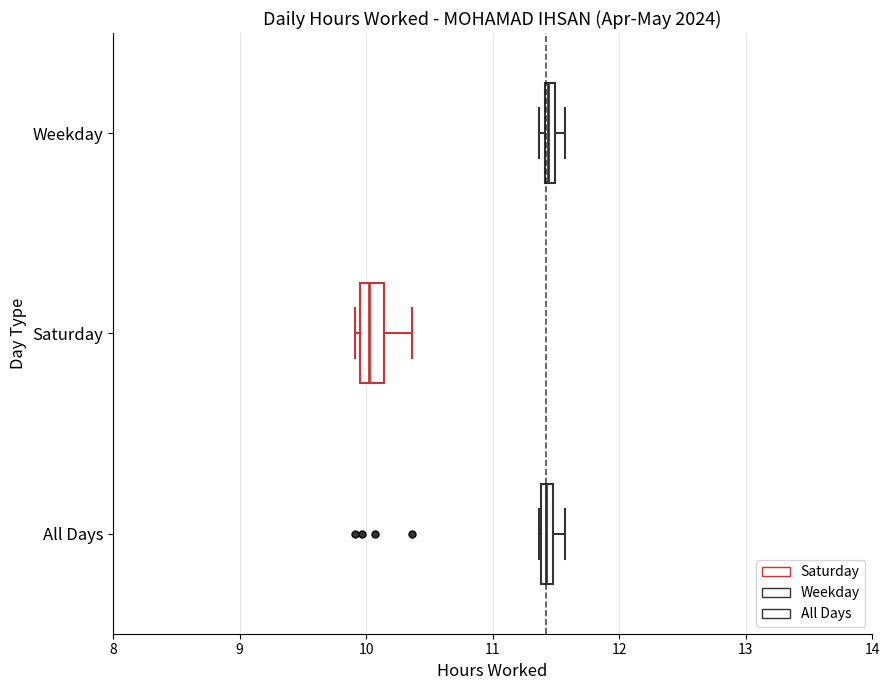

Where is the left edge of the box for All Days on the x-axis? The values are not printed on the chart, so give them approximately, as read against the axis.

11.4